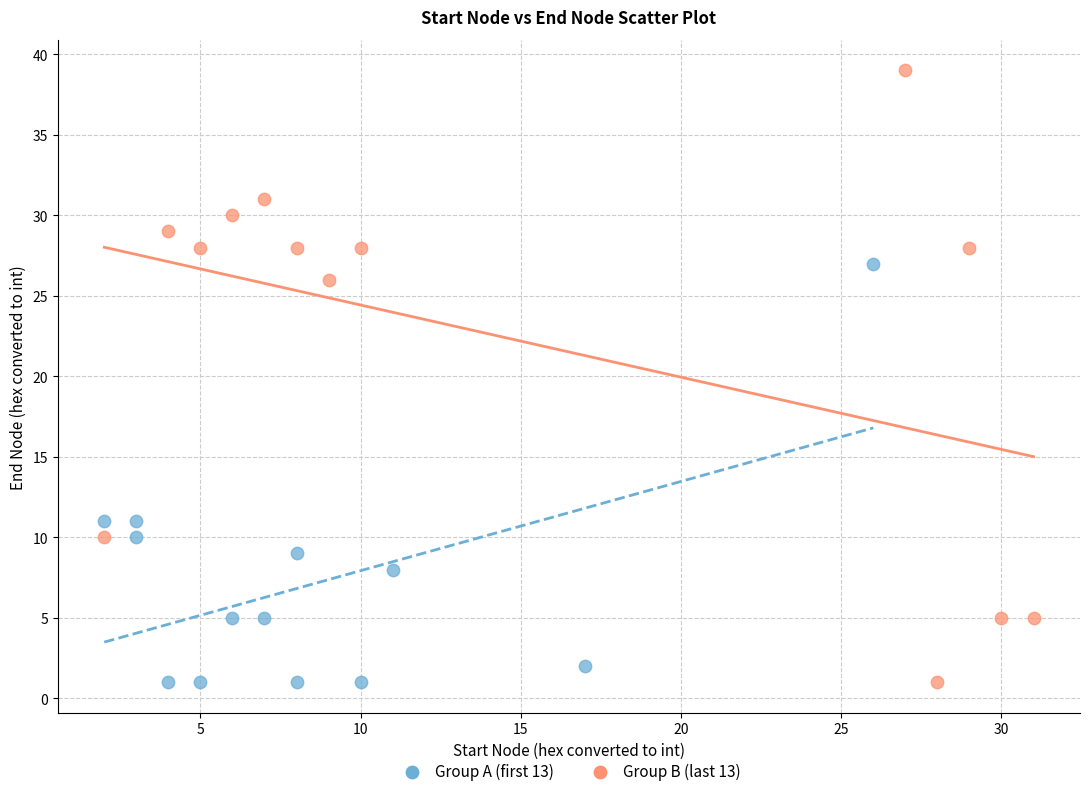

Which series has the widest spread of Y values?

Group B (last 13)